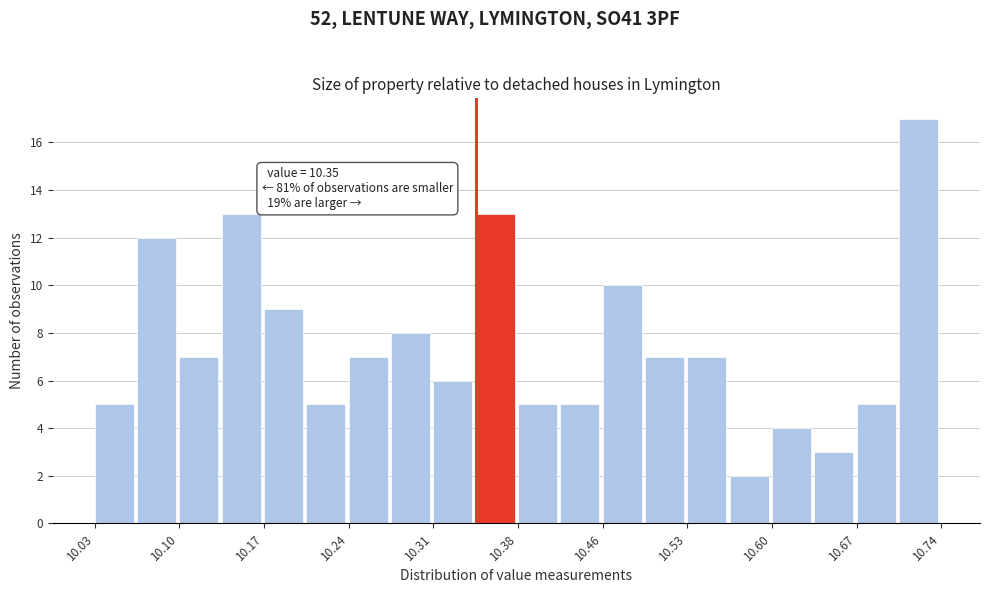

Around what value on the x-axis is the tallest bar? Give the approximate position of its centre, as read against the axis.

10.72